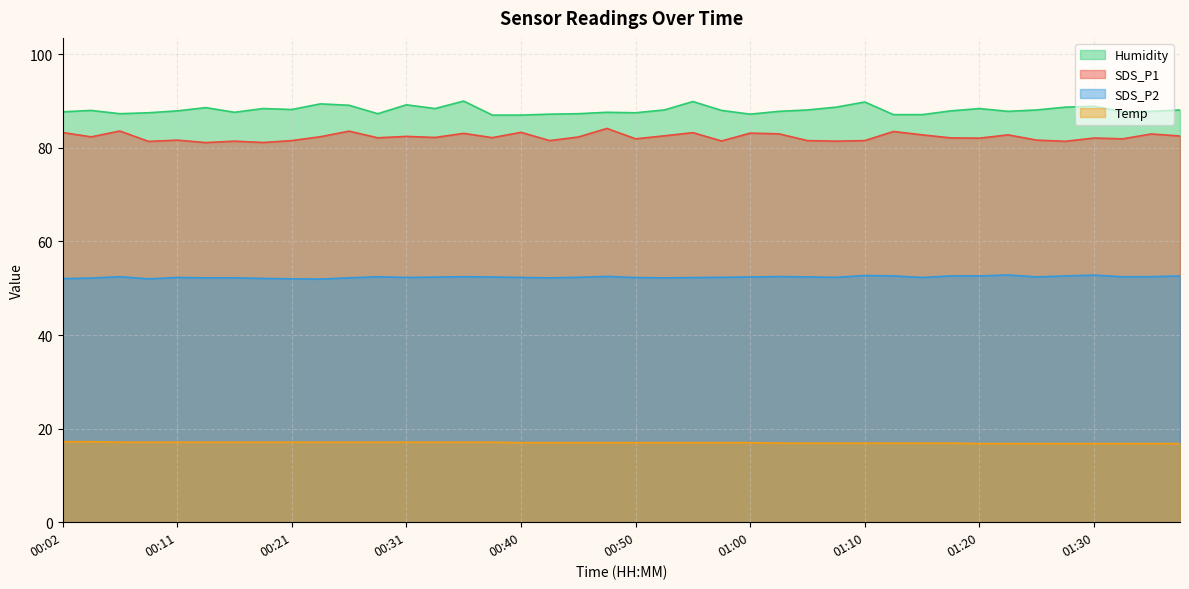

The Temp series shows 16.9 at 01:07. True or false?

True